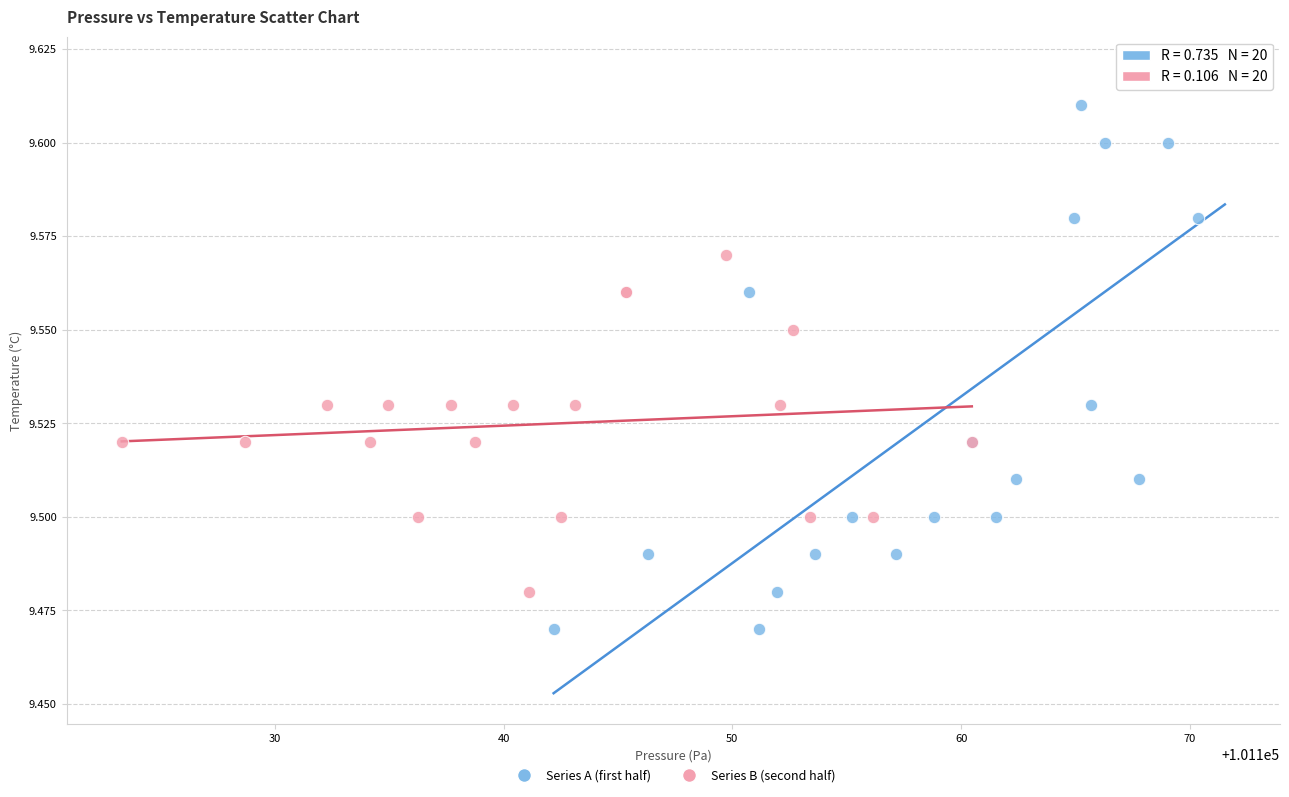

Which series reaches the maximum Y coordinate?

Series A (first half)